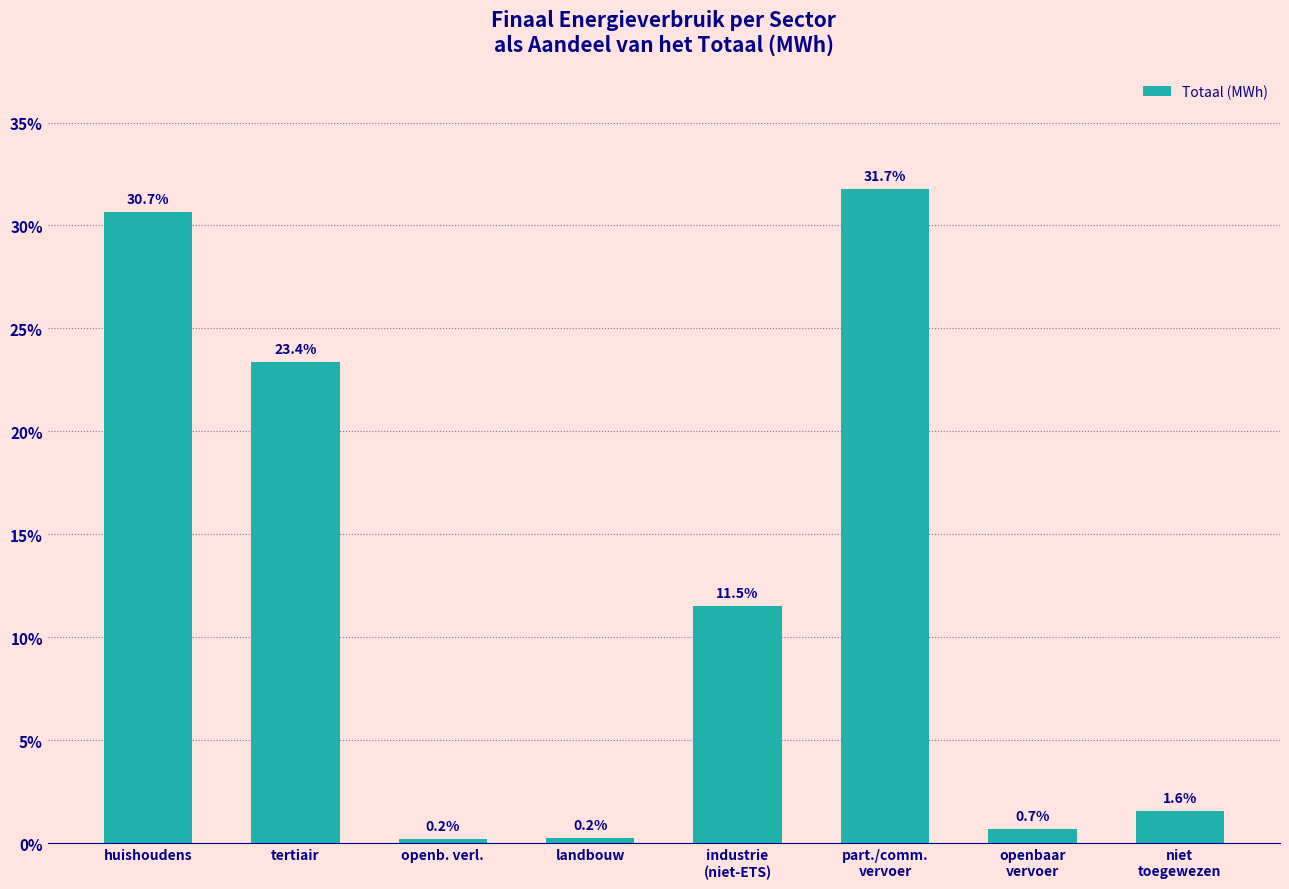

What is the value of the 1st bar from the left?

30.7